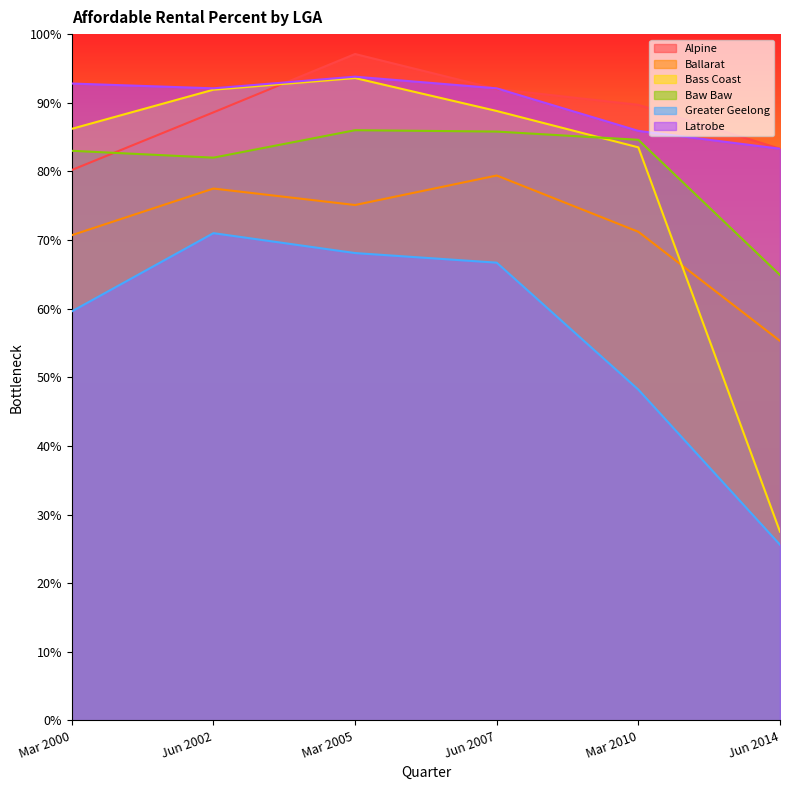

What is the label of the 4th point from the right?

Mar 2005